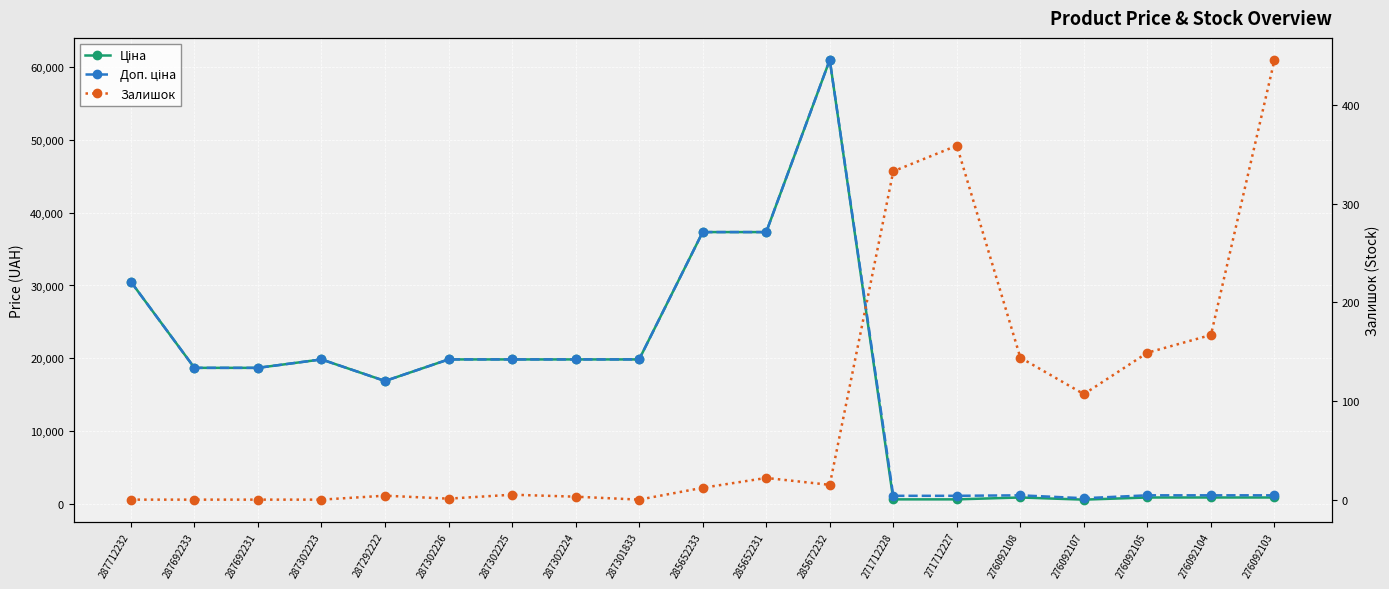

How many distinct data groups are displayed?

3